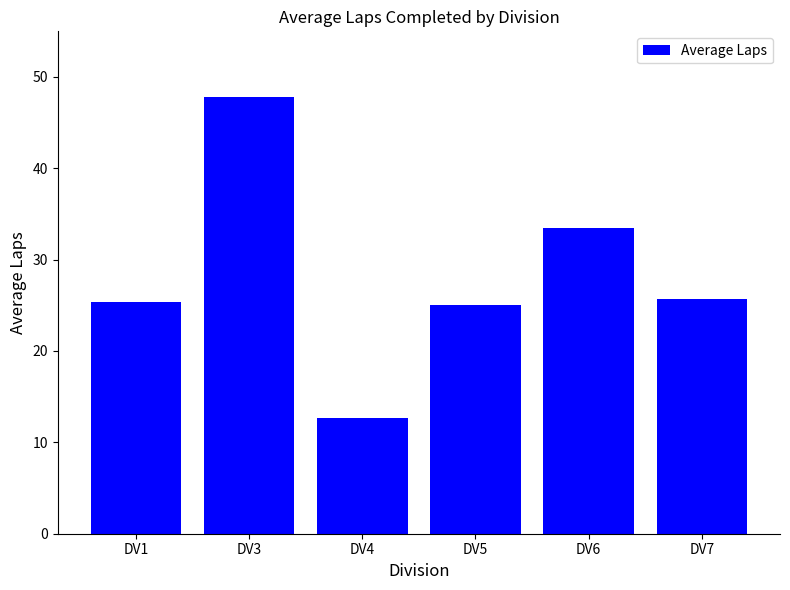

What value does the data have at DV3?

47.8